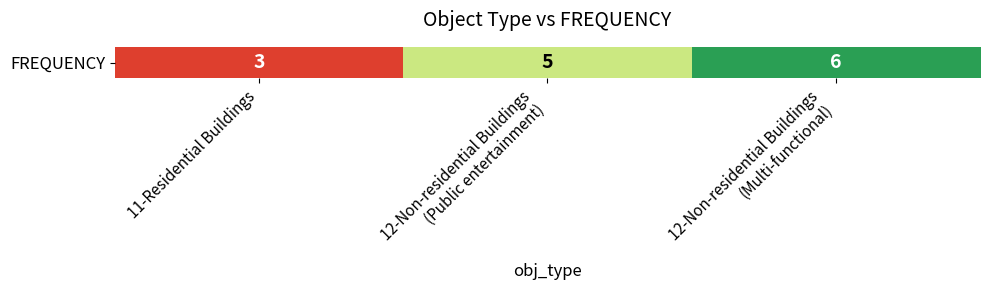

What is the smallest value displayed?

3